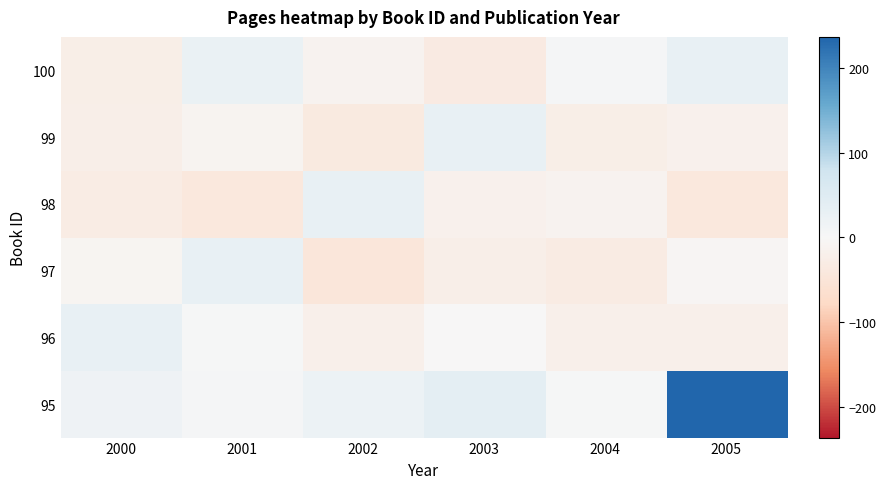

What is the difference between the highest and lowest values at 2001?

71.4